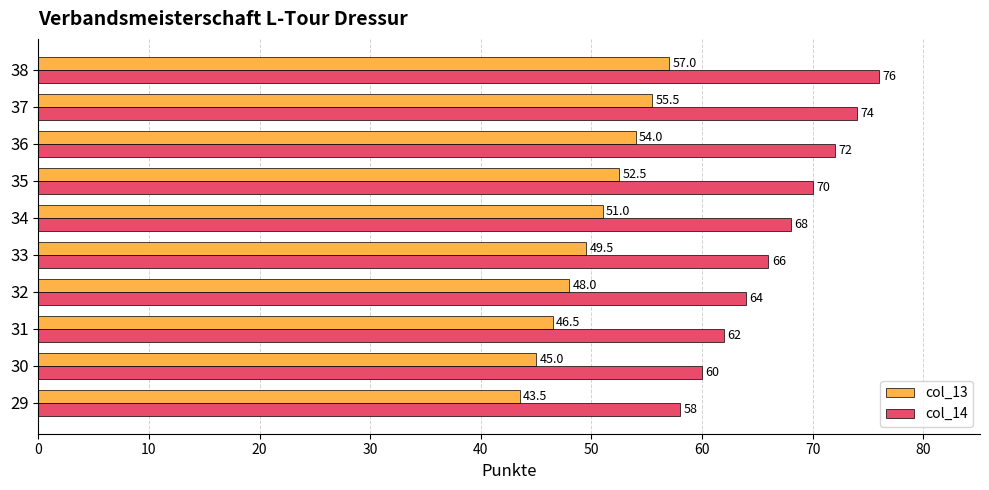

The value of col_14 at 32 is 64.0. True or false?

True